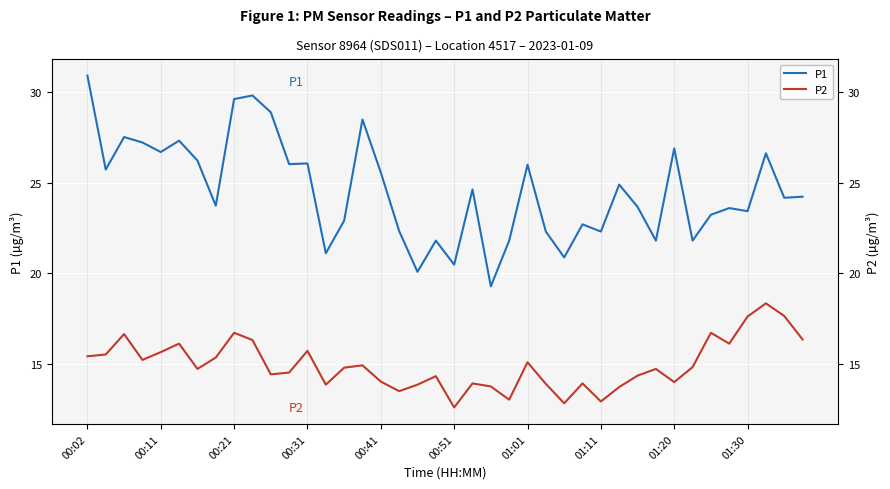

Where does the P2 series first go above 14?

00:02